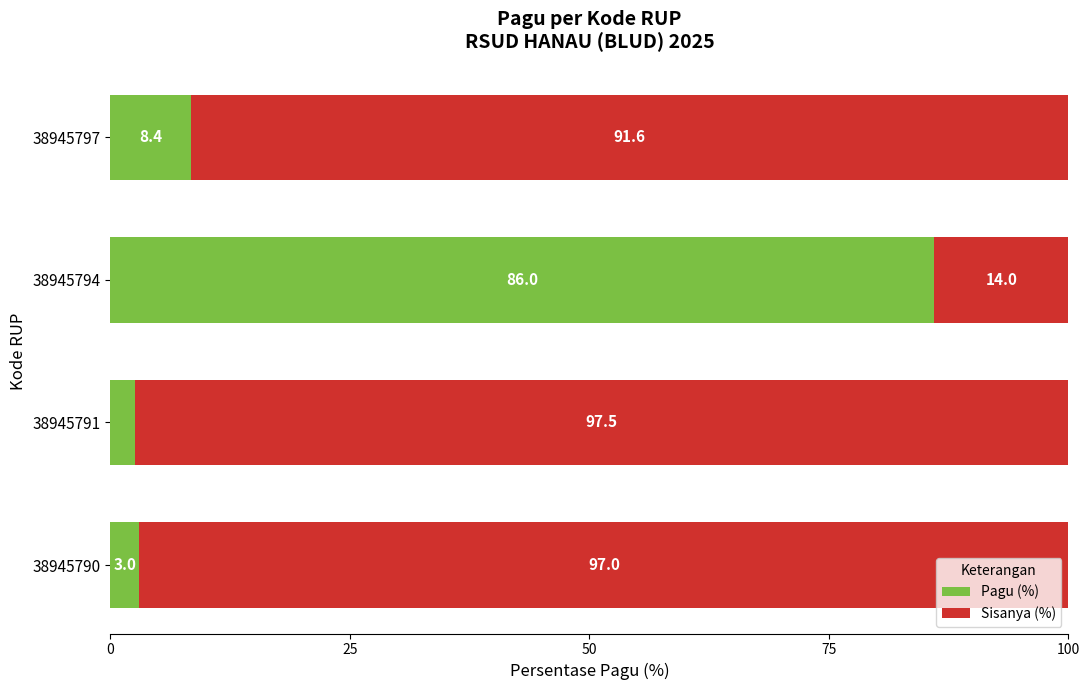

At which label is Pagu (%) closest to 44?

38945797